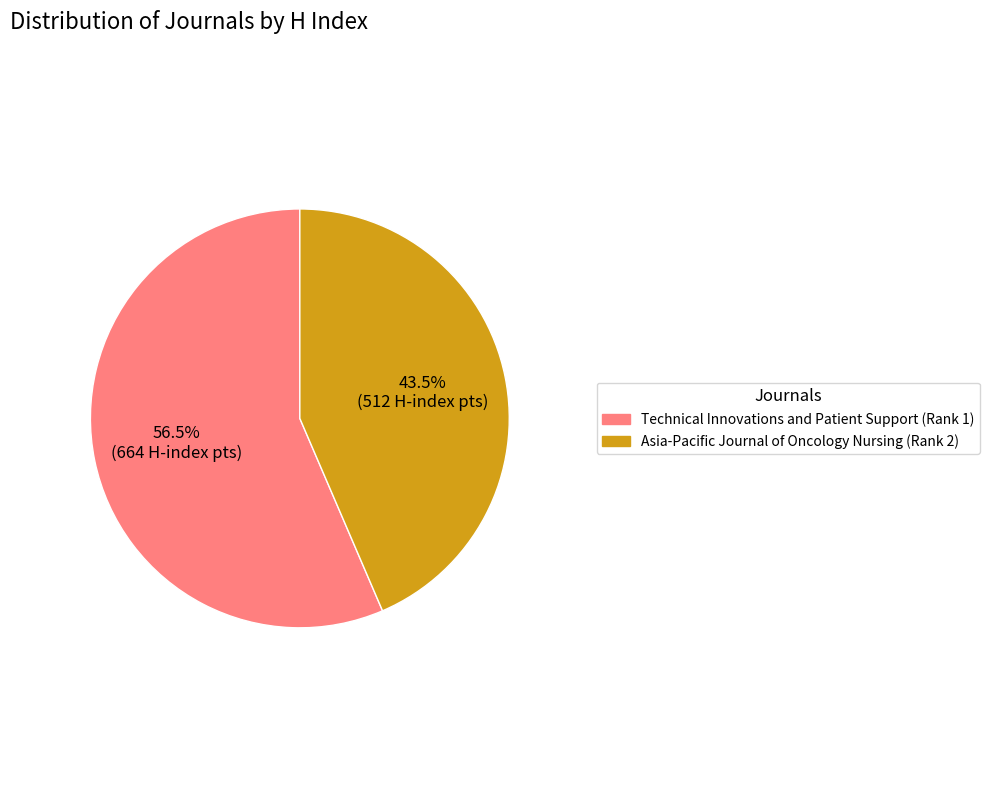

How many segments does this pie chart have?

2